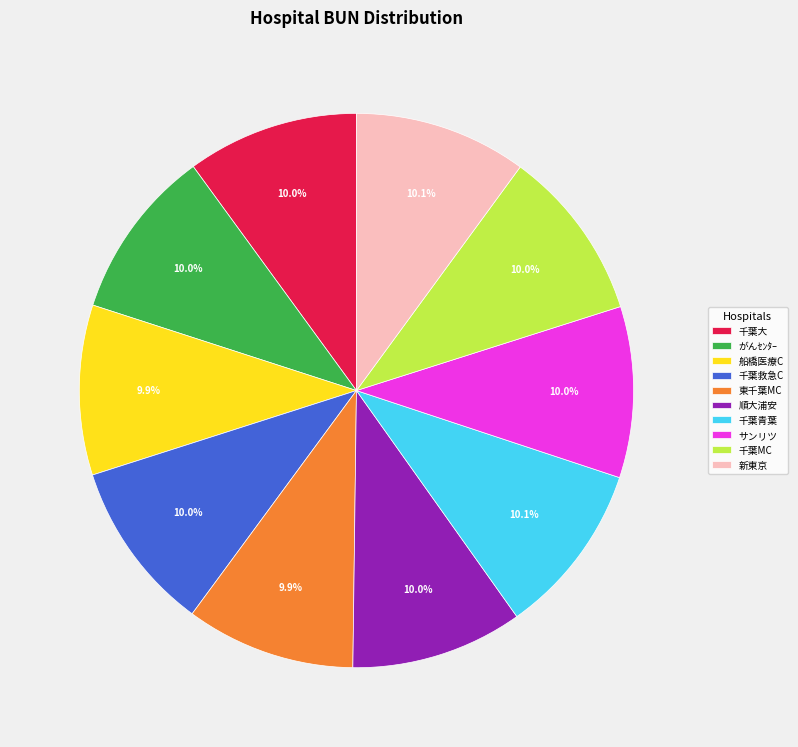

Is it true that がんｾﾝﾀｰ is 10% of the pie?

True